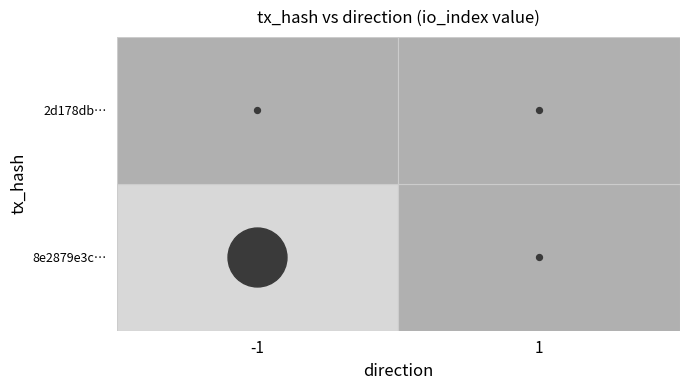

Rank the series by their maximum value, from highest to lowest.

8e2879e3c12c9e55e53e1437f1685ea6b7823e9, 2d178dbbaafffa27659431a4b36259daf622c35